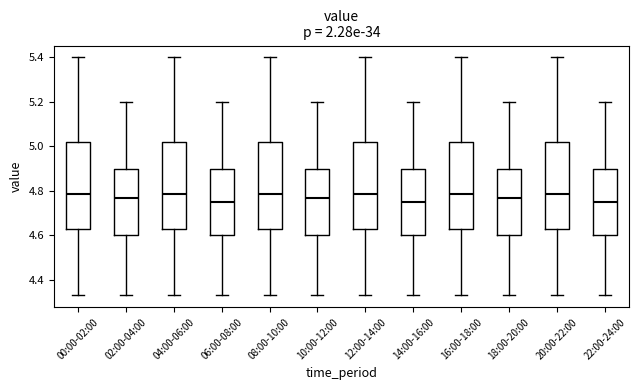

Where does the median line of the box for 08:00-10:00 sit on the y-axis? The values are not printed on the chart, so give them approximately, as read against the axis.

4.78